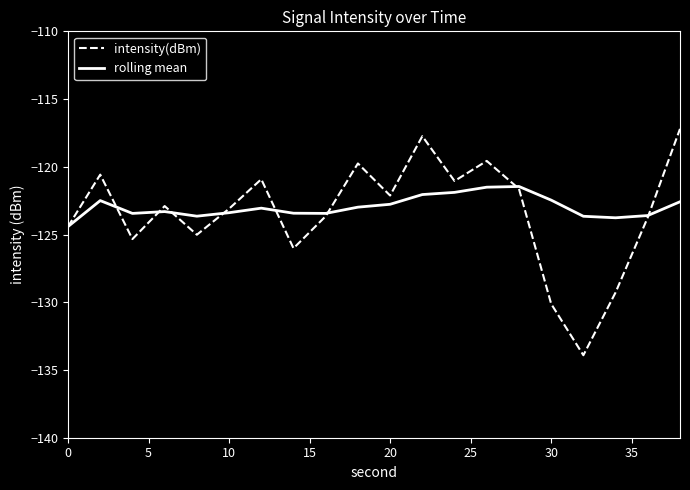

What is the sum of all rolling mean values?

-2459.3